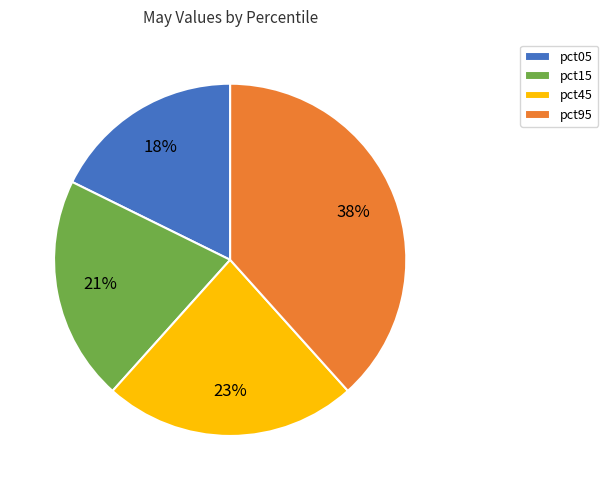

Which slice is the smallest?

pct05